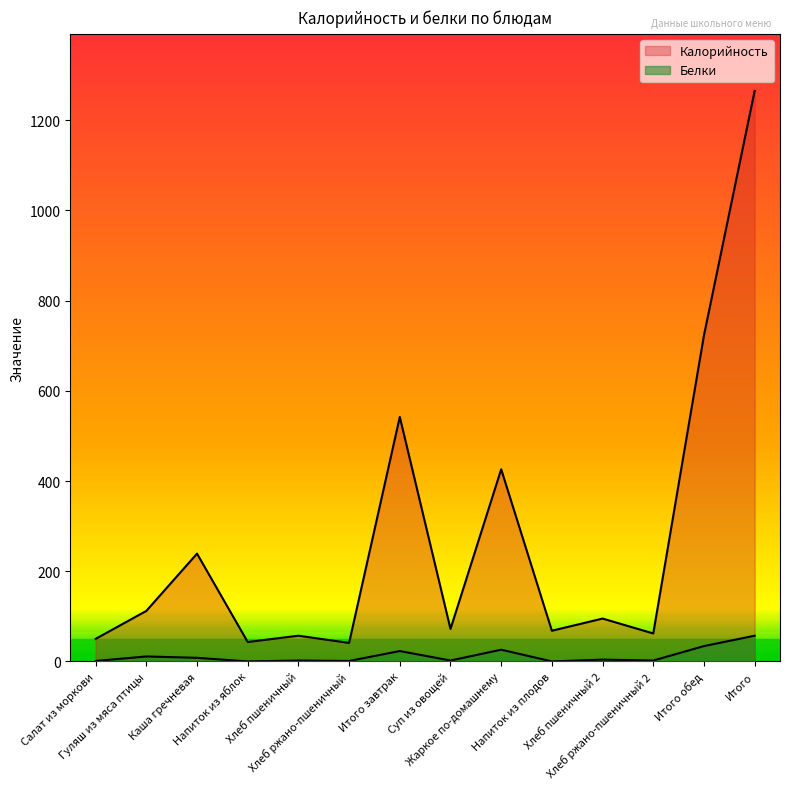

True or false: Калорийность and Белки intersect in this chart.

False